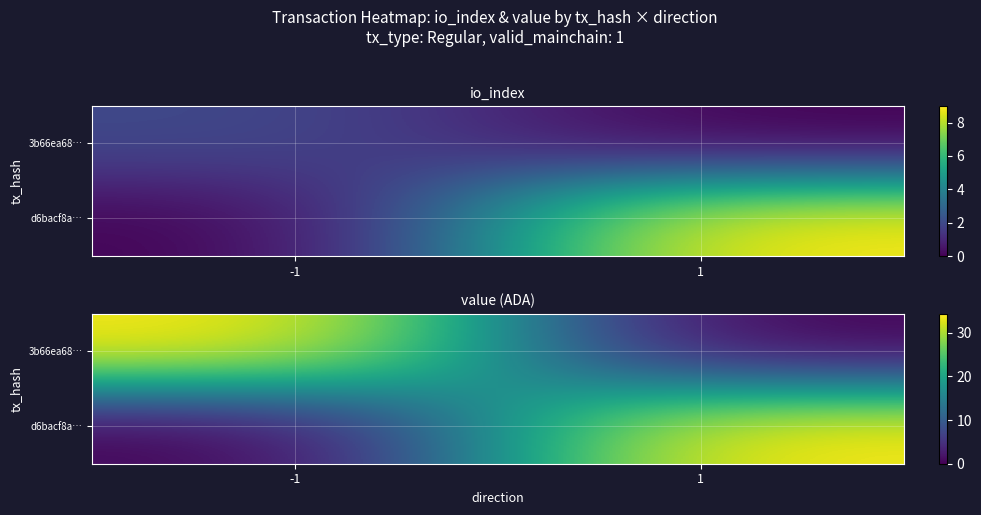

What is the difference between the highest and lowest values at -1?

34.3